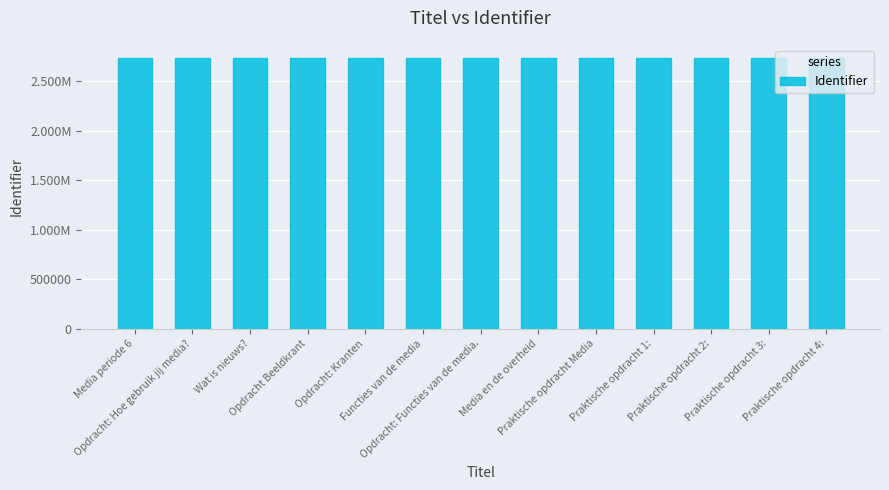

At which label does the data first exceed 2732993?

Opdracht: Kranten